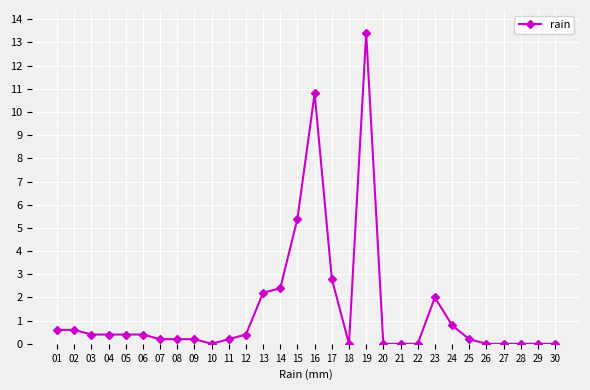

What is the change in value from 12 to 20?

-0.4